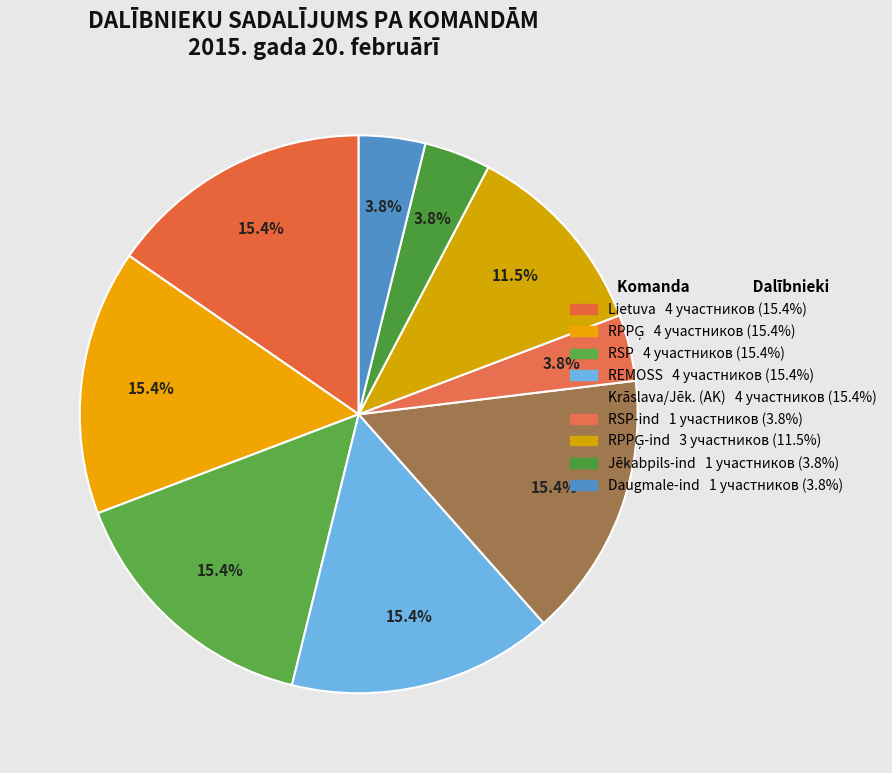

What is the largest slice in the pie chart?

Lietuva